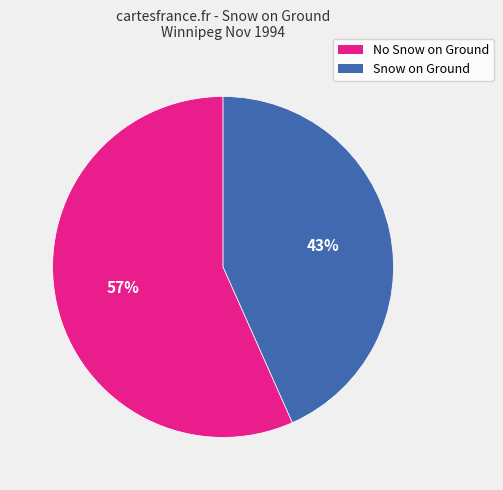

Does any single category account for the majority?

Yes